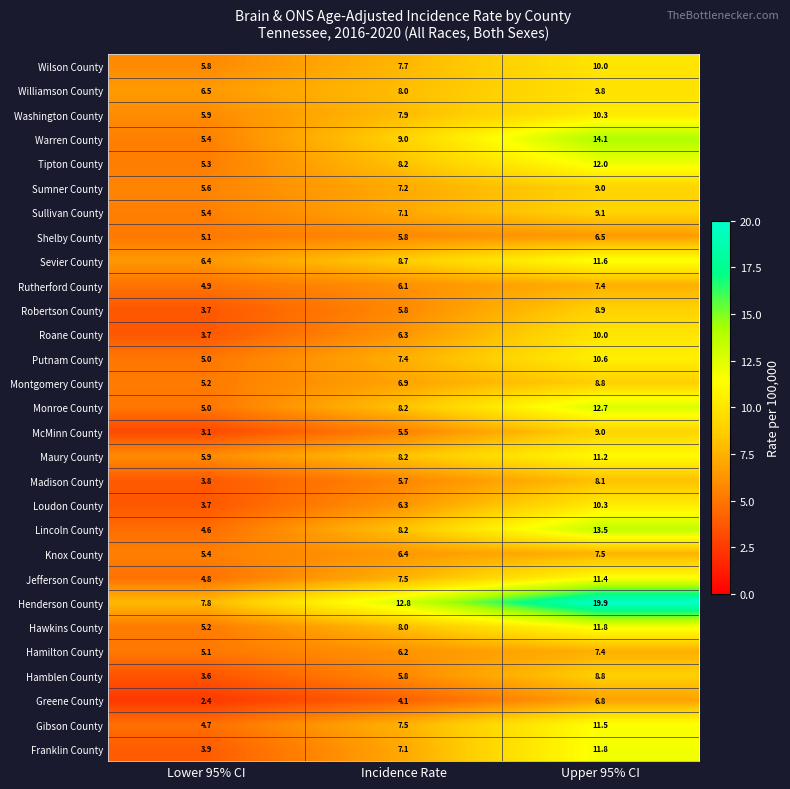

At which label is Hawkins County closest to 8?

Incidence Rate